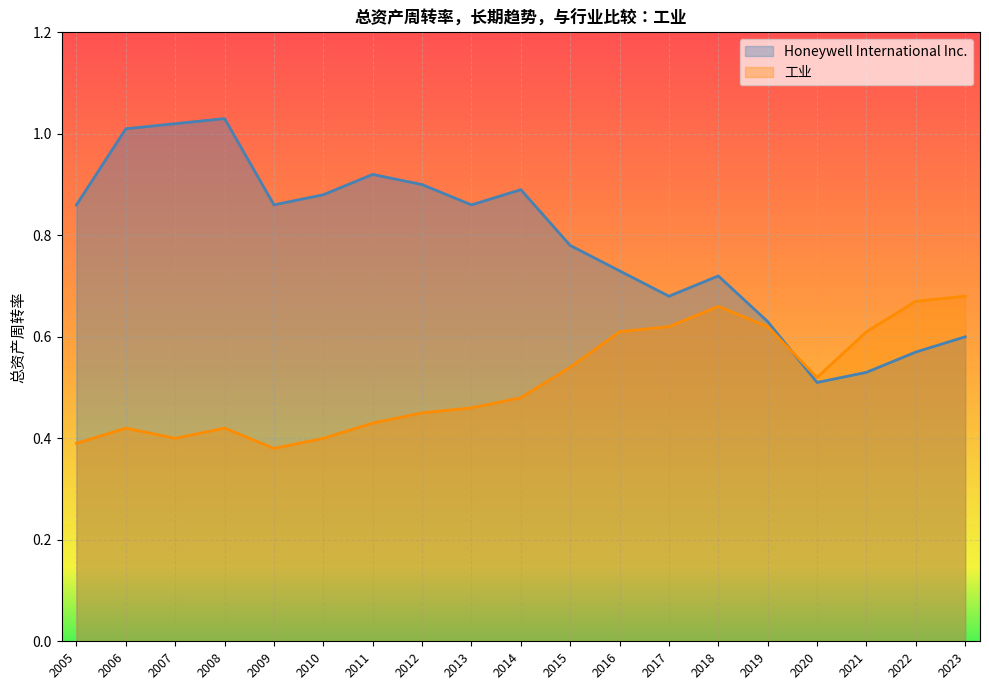

Where is the first local maximum for Honeywell International Inc.?

2008